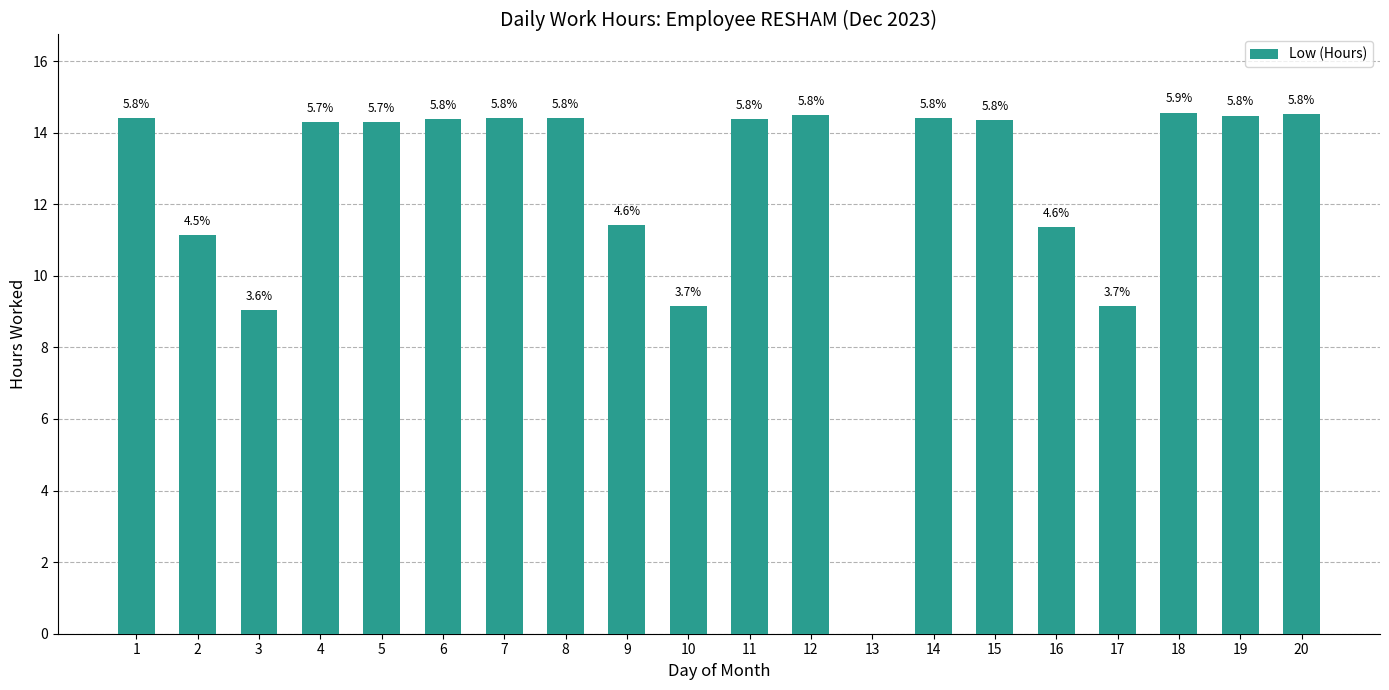

What is the value of the 20th bar from the left?

14.5